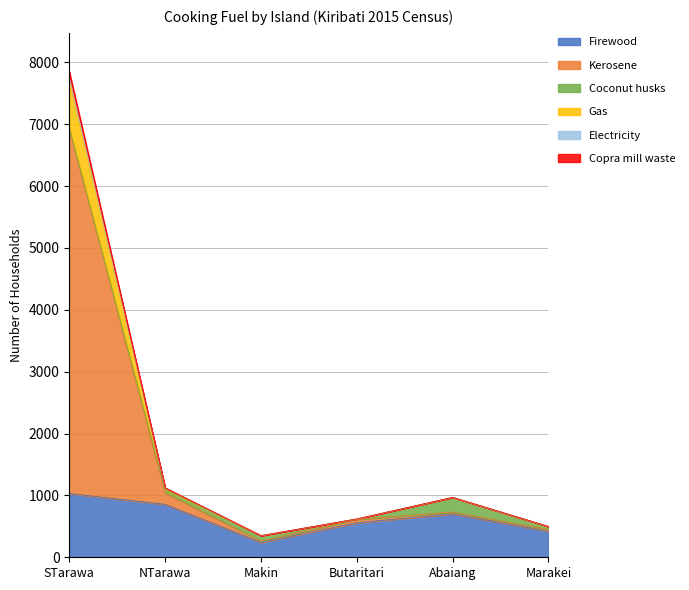

At which category is the sum across all series the highest?

STarawa